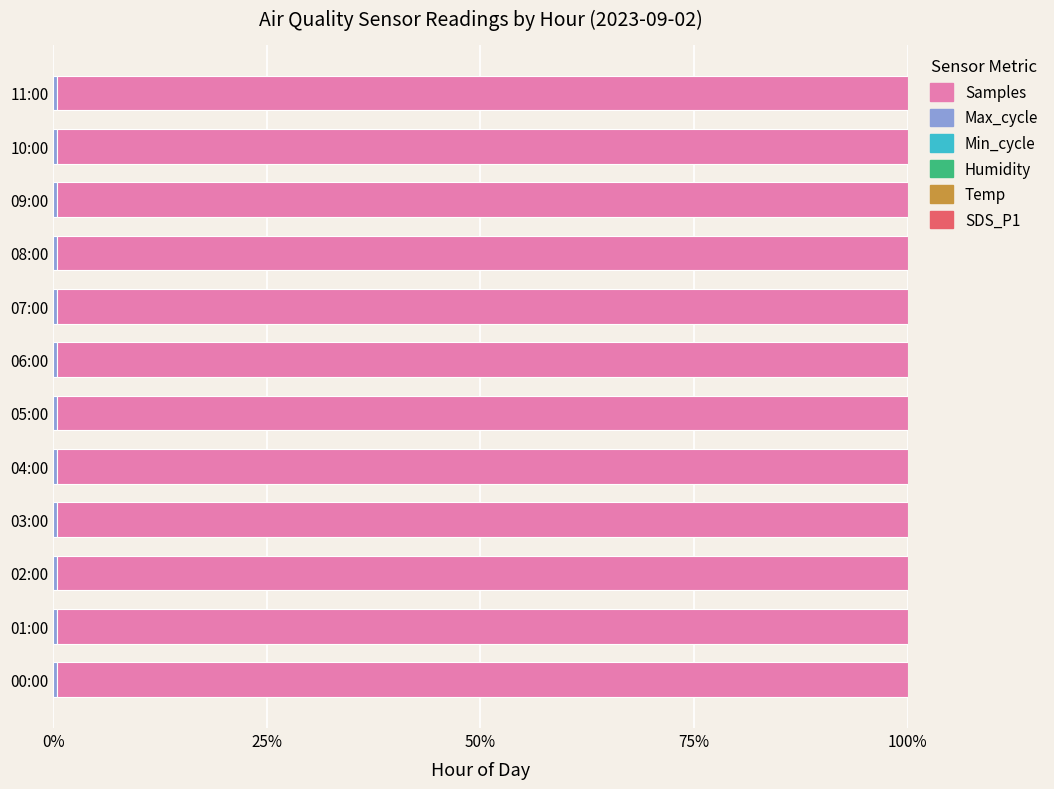

Which series has the largest total across all categories?

Samples